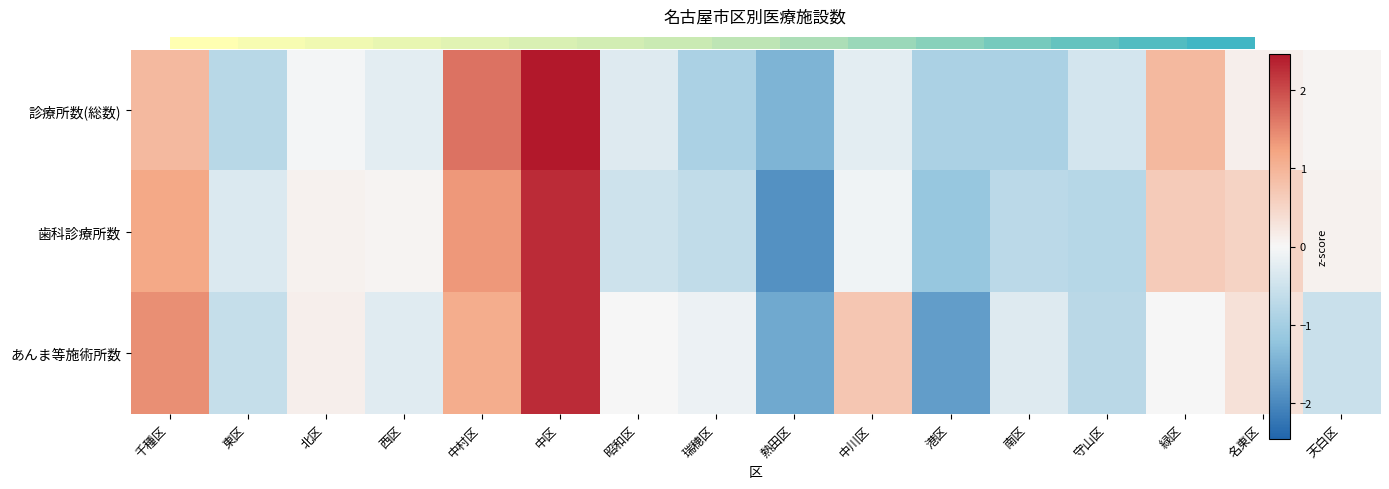

Which label corresponds to the smallest value in the chart?

熱田区